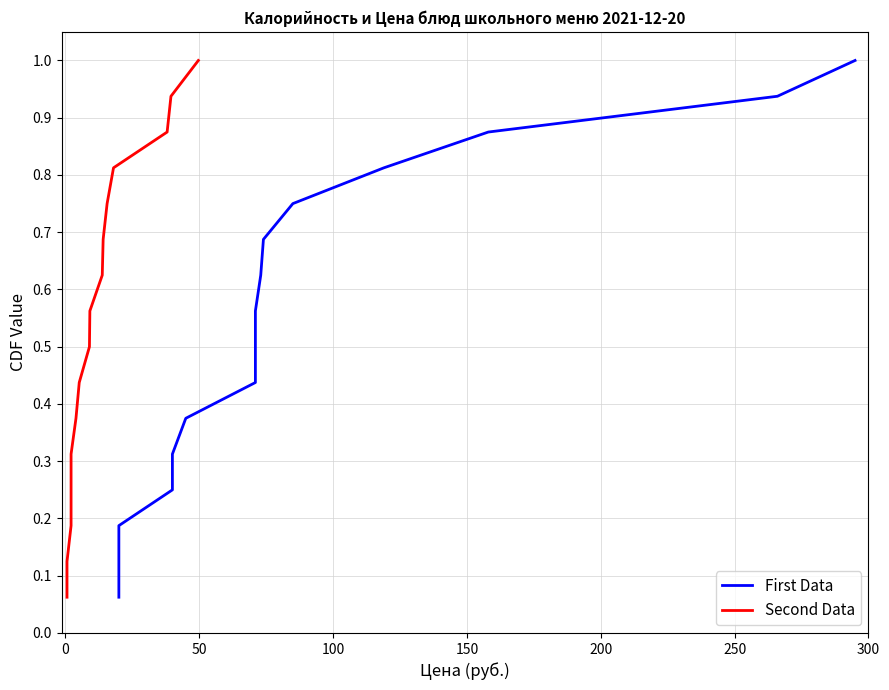

What is the difference between the second highest and second lowest values in the Second Data series?

0.8